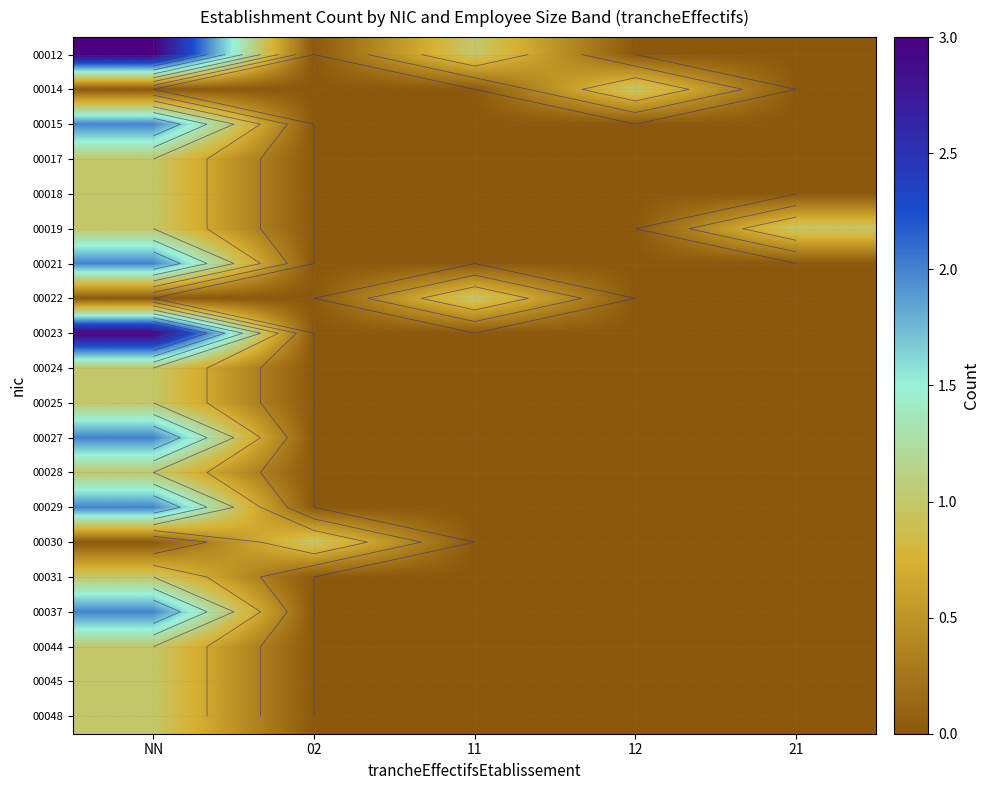

True or false: 00021 has a value of -1 at 02.

False